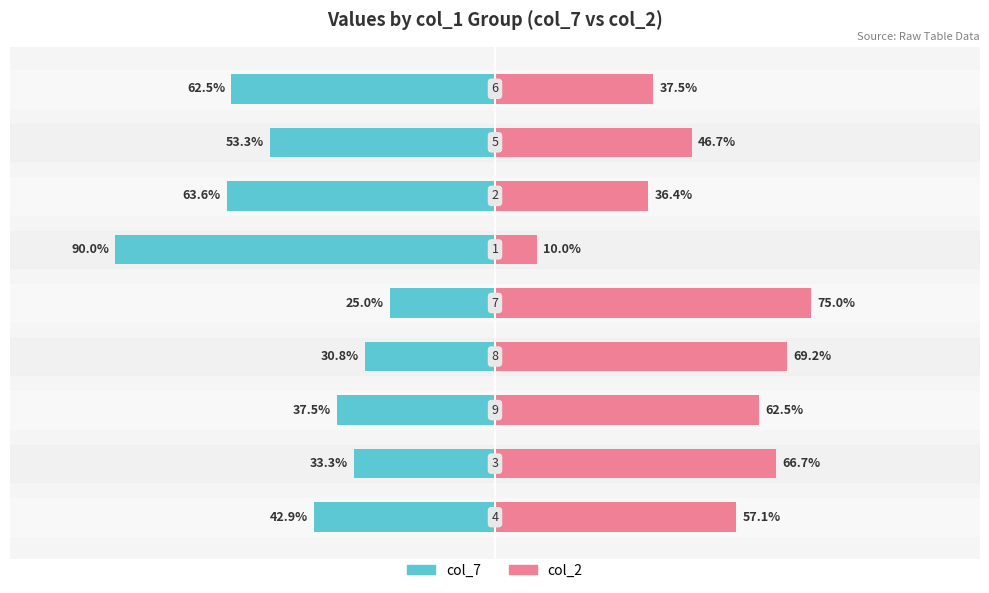

The value of col_2 at 2 is 31.9. True or false?

False